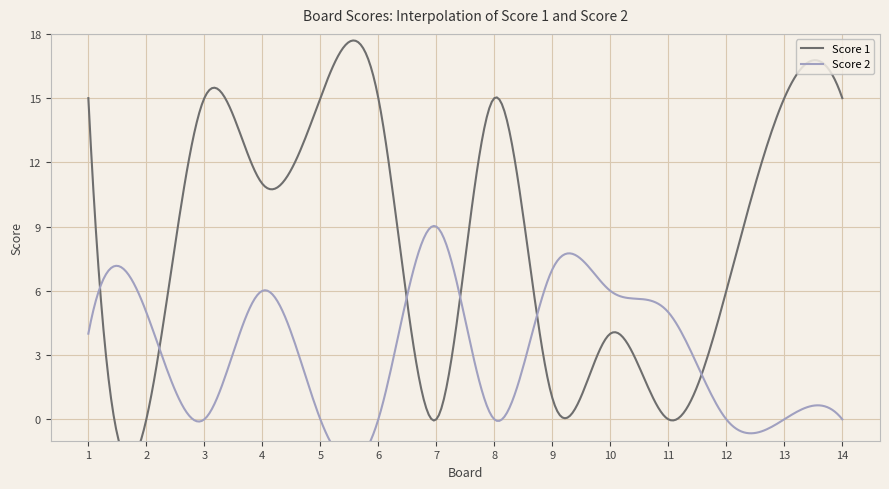

What is the sum of the Score 2 values at 10 and 11?

11